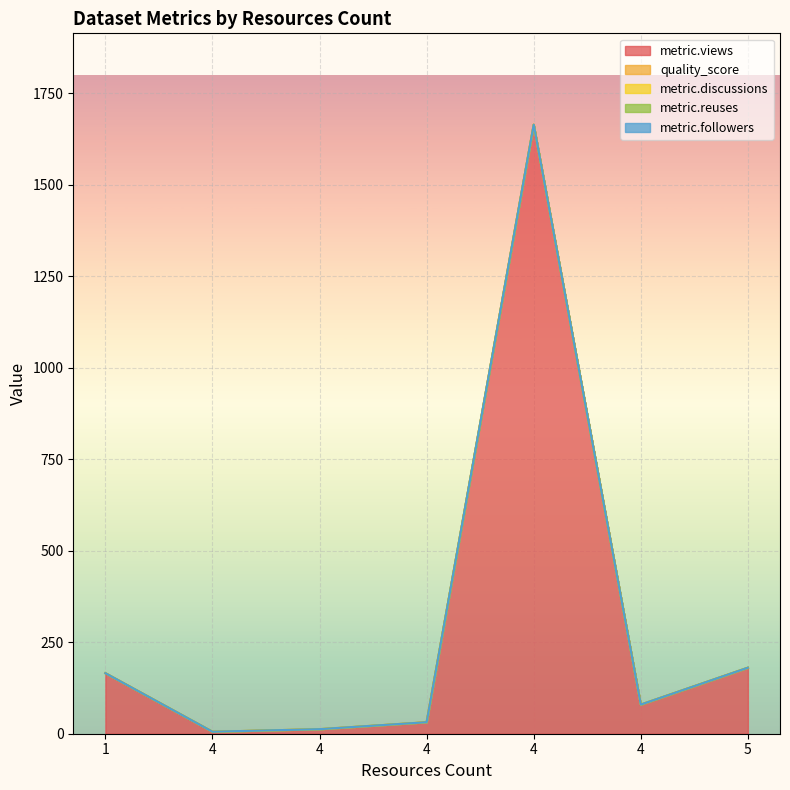

Reading left to right, what are all the values shown in this chart?

metric.views: 165.0	5.0	12.0	31.0	1664.0	79.0	180.0
quality_score: 0.4	0.4	0.4	0.4	0.4	0.7	0.4
metric.discussions: 0.0	0.0	0.0	0.0	0.0	0.0	0.0
metric.reuses: 0.0	0.0	0.0	0.0	0.0	0.0	0.0
metric.followers: 0.0	0.0	0.0	0.0	0.0	0.0	0.0